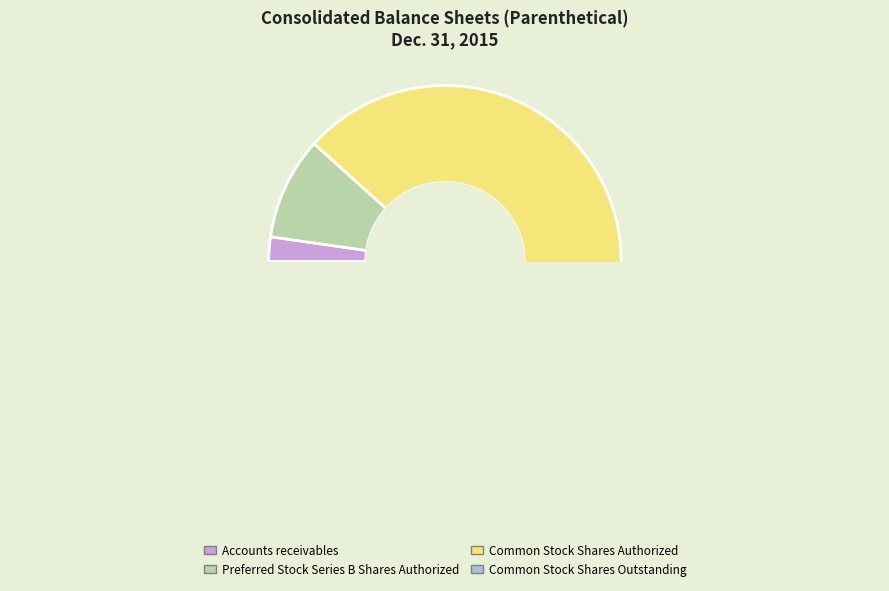

Count the number of slices in the pie.

4